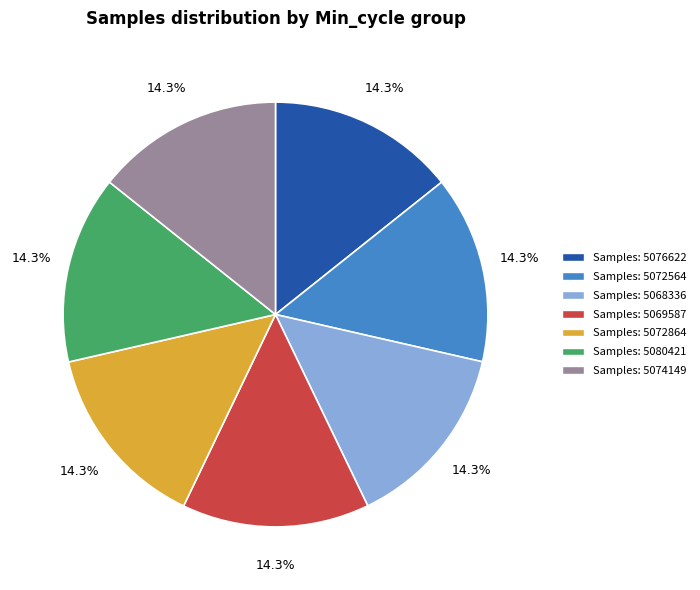

Is there any slice that represents more than half of the pie?

No